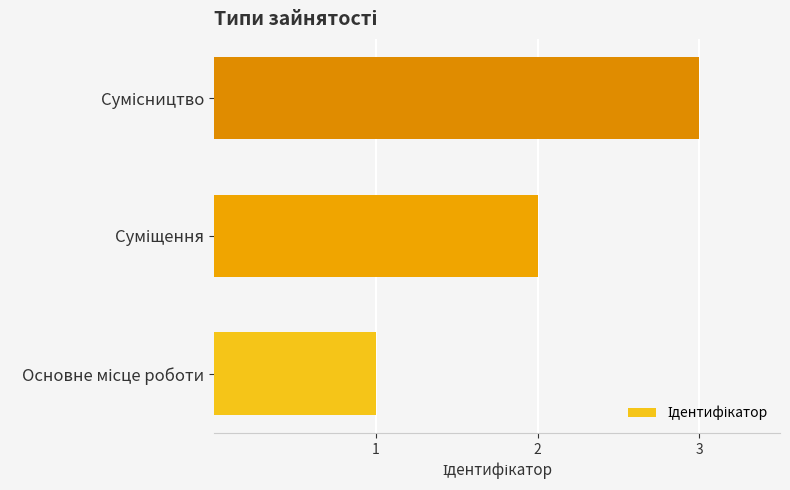

What is the greatest value displayed?

3